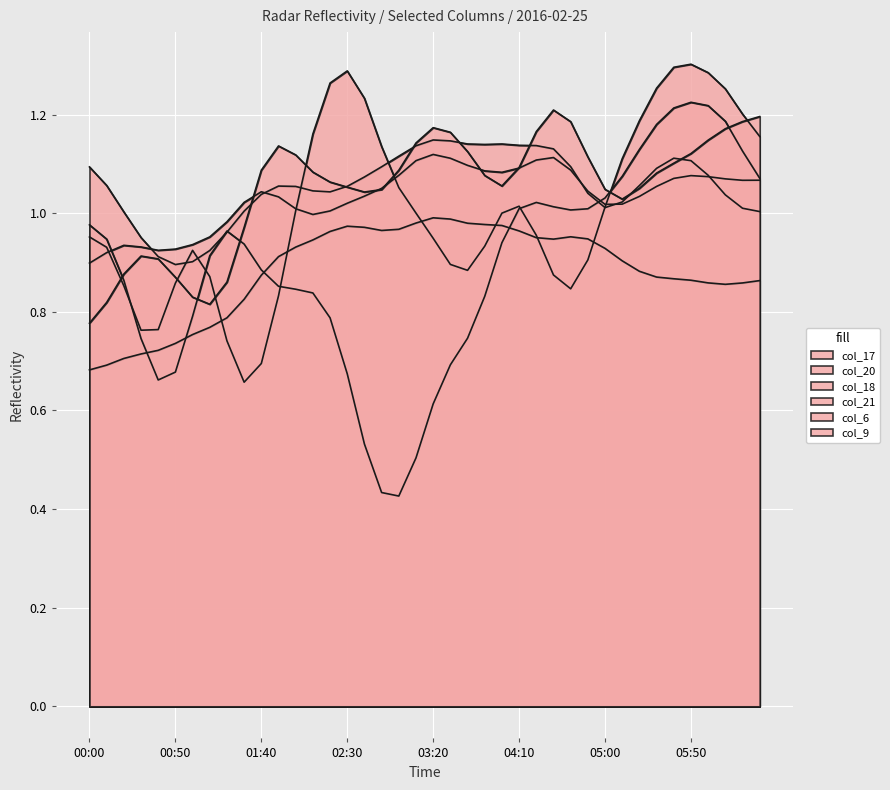

Where is col_21 nearest to the value 0?

00:50